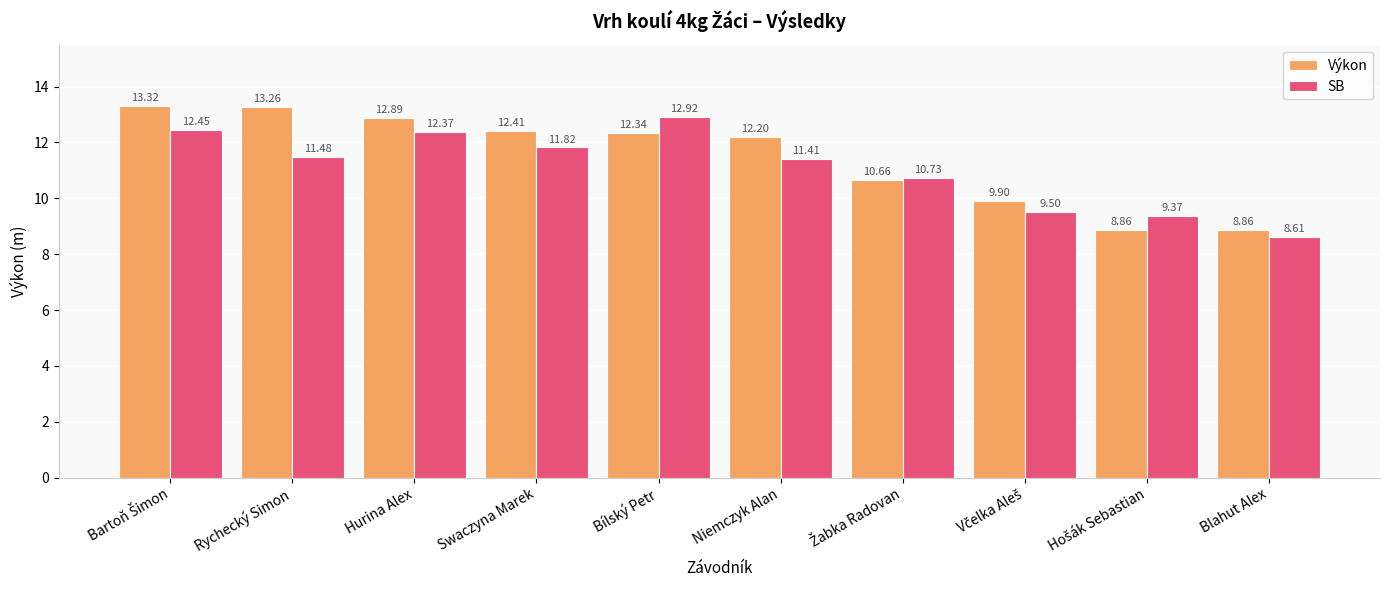

Which series has the largest range (max minus min)?

Výkon